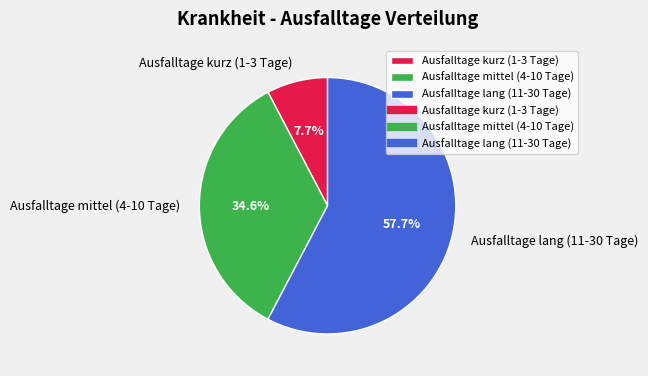

Which category has the biggest portion of the pie?

Ausfalltage lang (11-30 Tage)